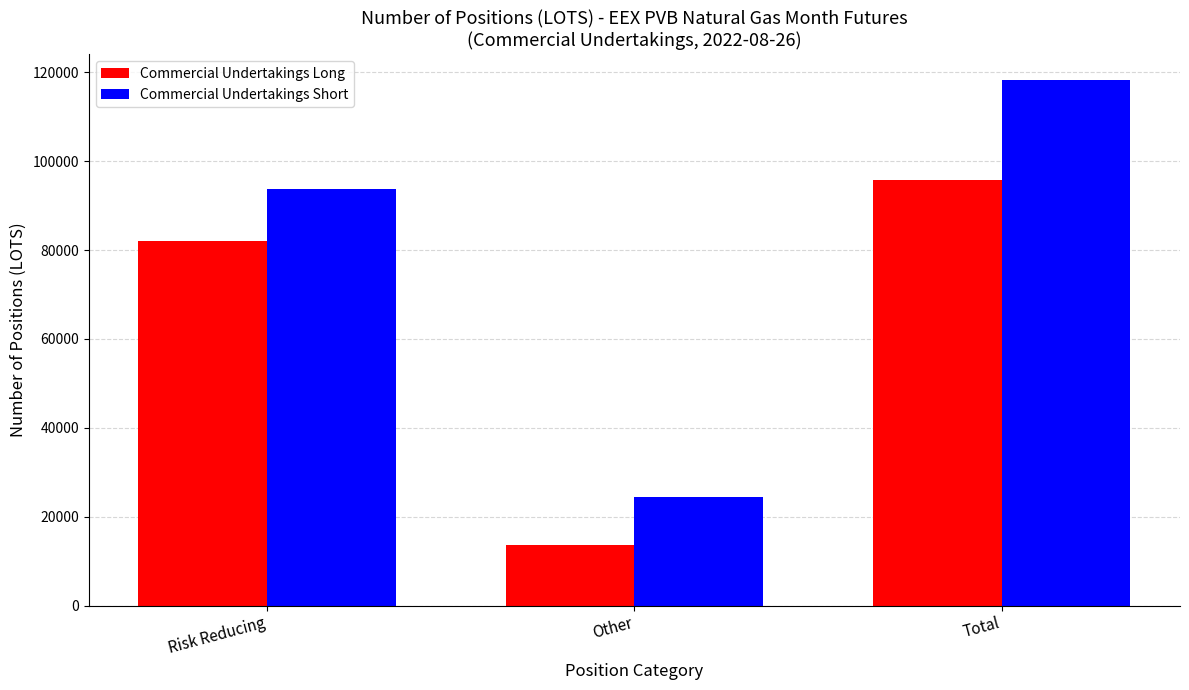

What is the difference between the highest and lowest values at Total?

22460